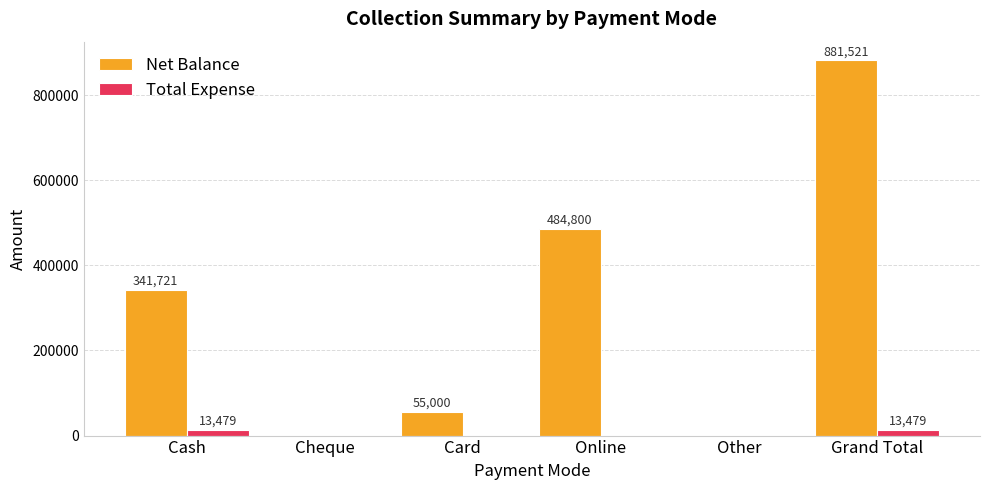

Between Card and Online, which series saw the biggest shift?

Net Balance